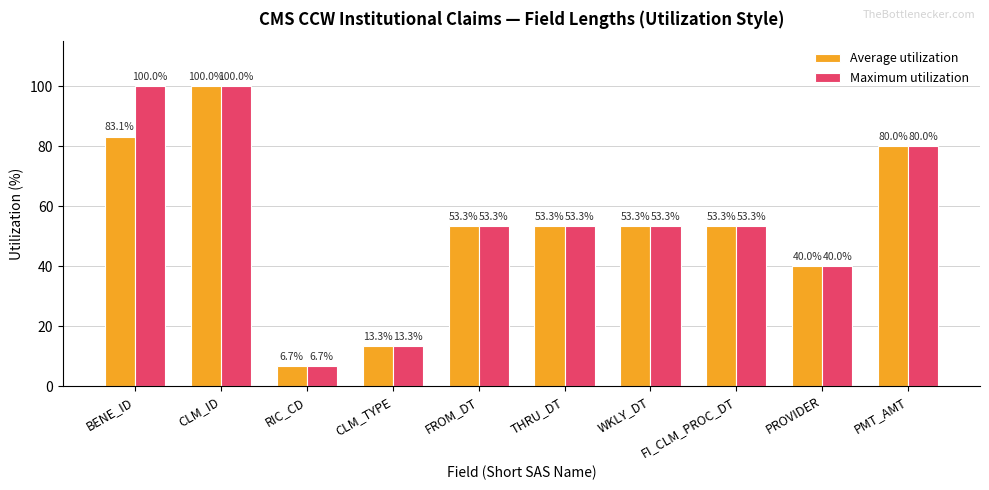

The value of Average utilization at FI_CLM_PROC_DT is 79.9. True or false?

False